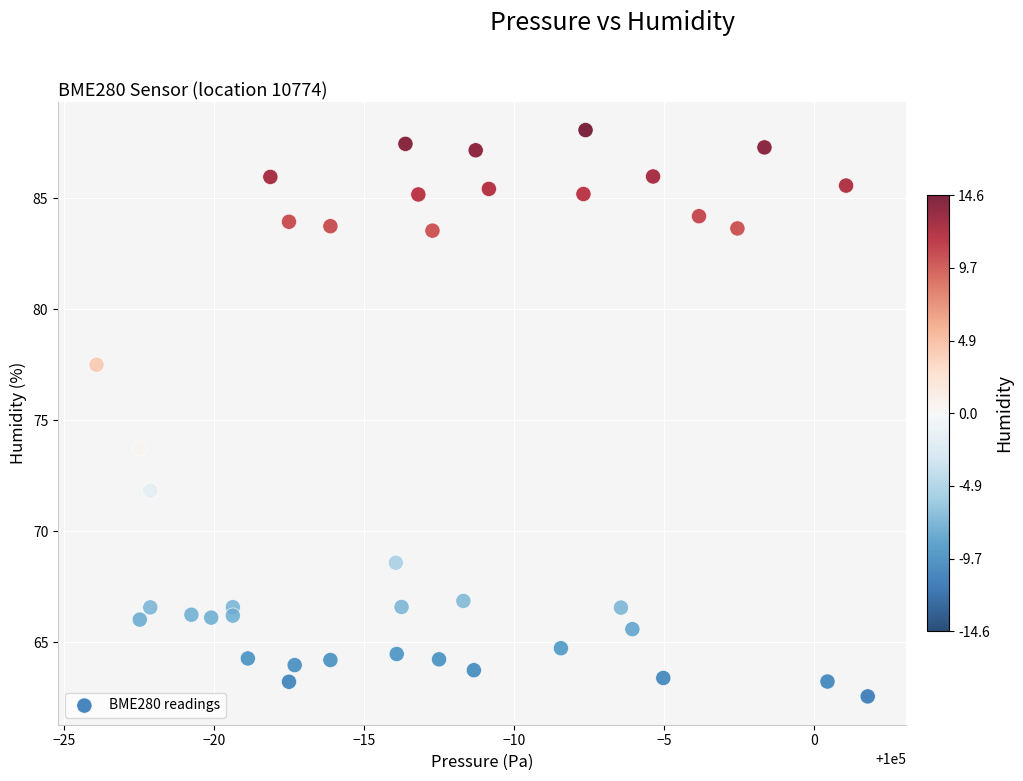

What Y value in the scatter plot is closest to 75?

73.7